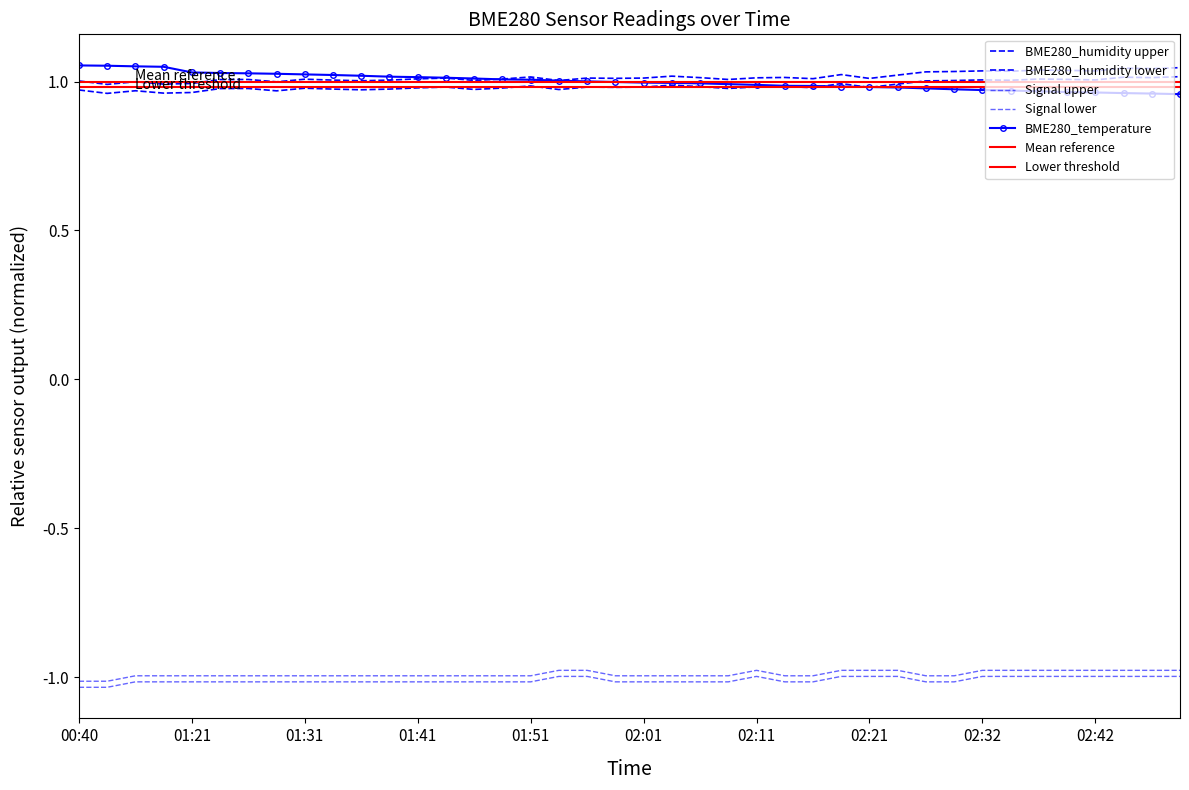

At how many categories does at least one series exceed 0?

40